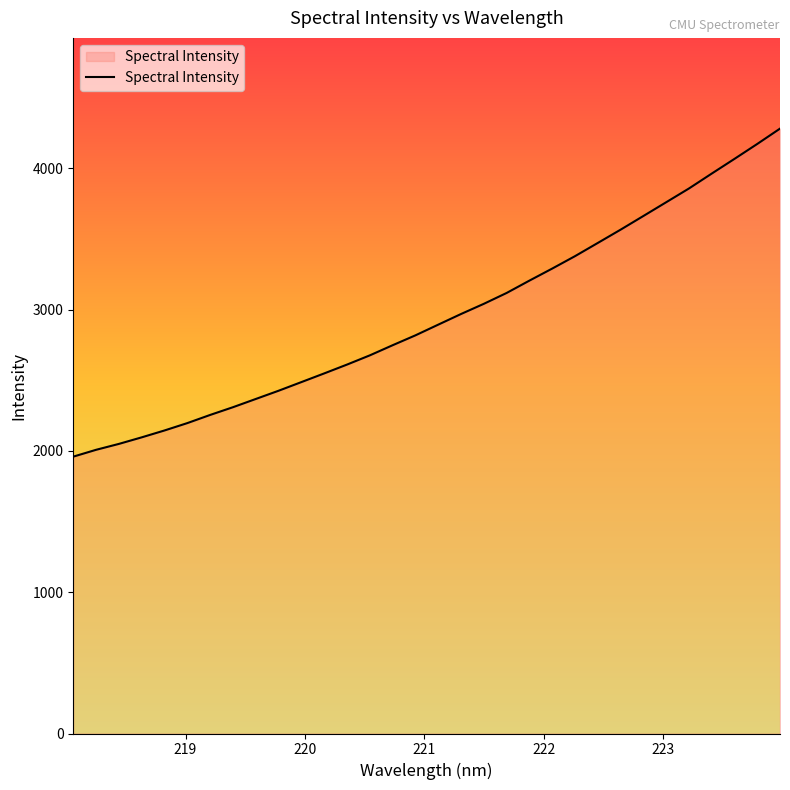

Reading left to right, list all the values displayed in this chart.

1959.2	2007.6	2049.4	2095.8	2144.5	2196.7	2254.4	2309.1	2367.4	2425.7	2486.9	2548.3	2610.8	2676.1	2747.8	2817.7	2893.4	2968.7	3040.7	3117.5	3204.9	3290.1	3377.9	3471.3	3565.2	3662.0	3759.2	3856.6	3962.0	4066.2	4171.8	4280.4